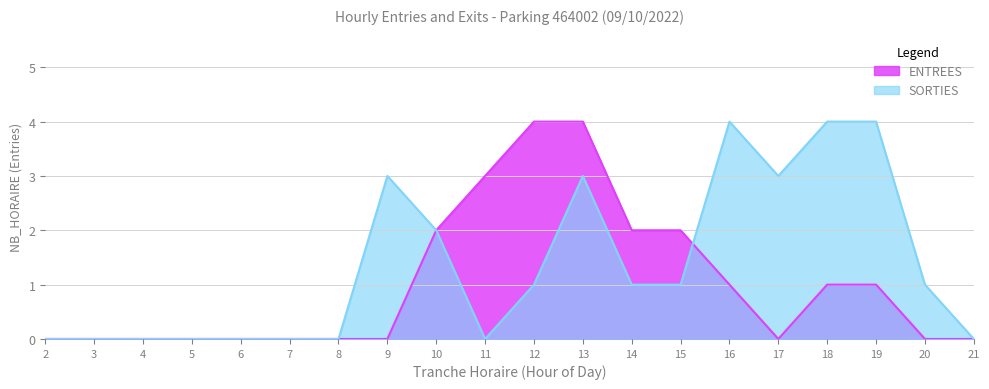

What is the value of the SORTIES point at the 9th from the left?

2